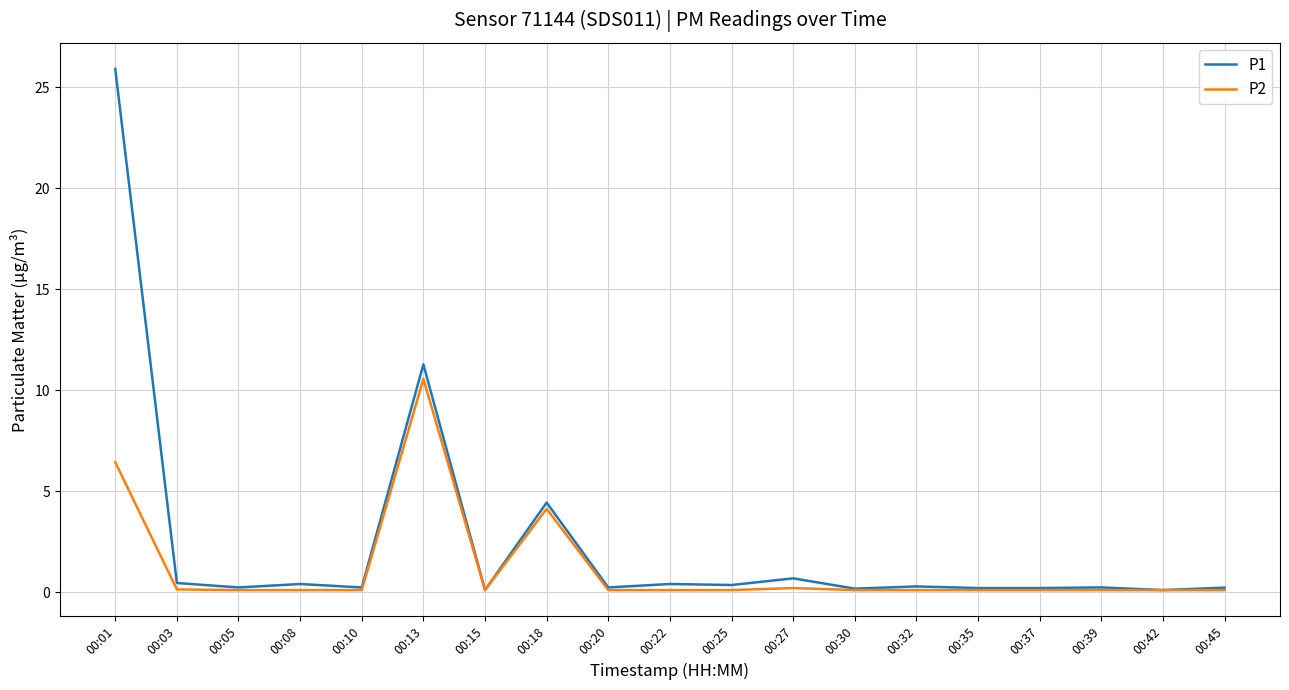

List the series in order of their peak value, lowest first.

P2, P1